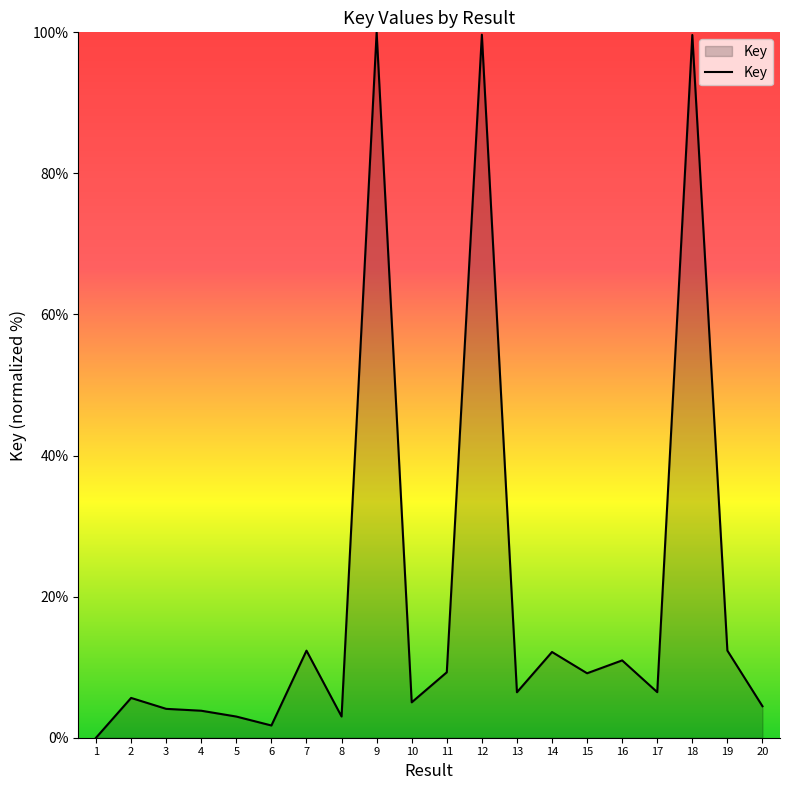

Approximately how many times larger is the value at 13 compared to 3?

1.6